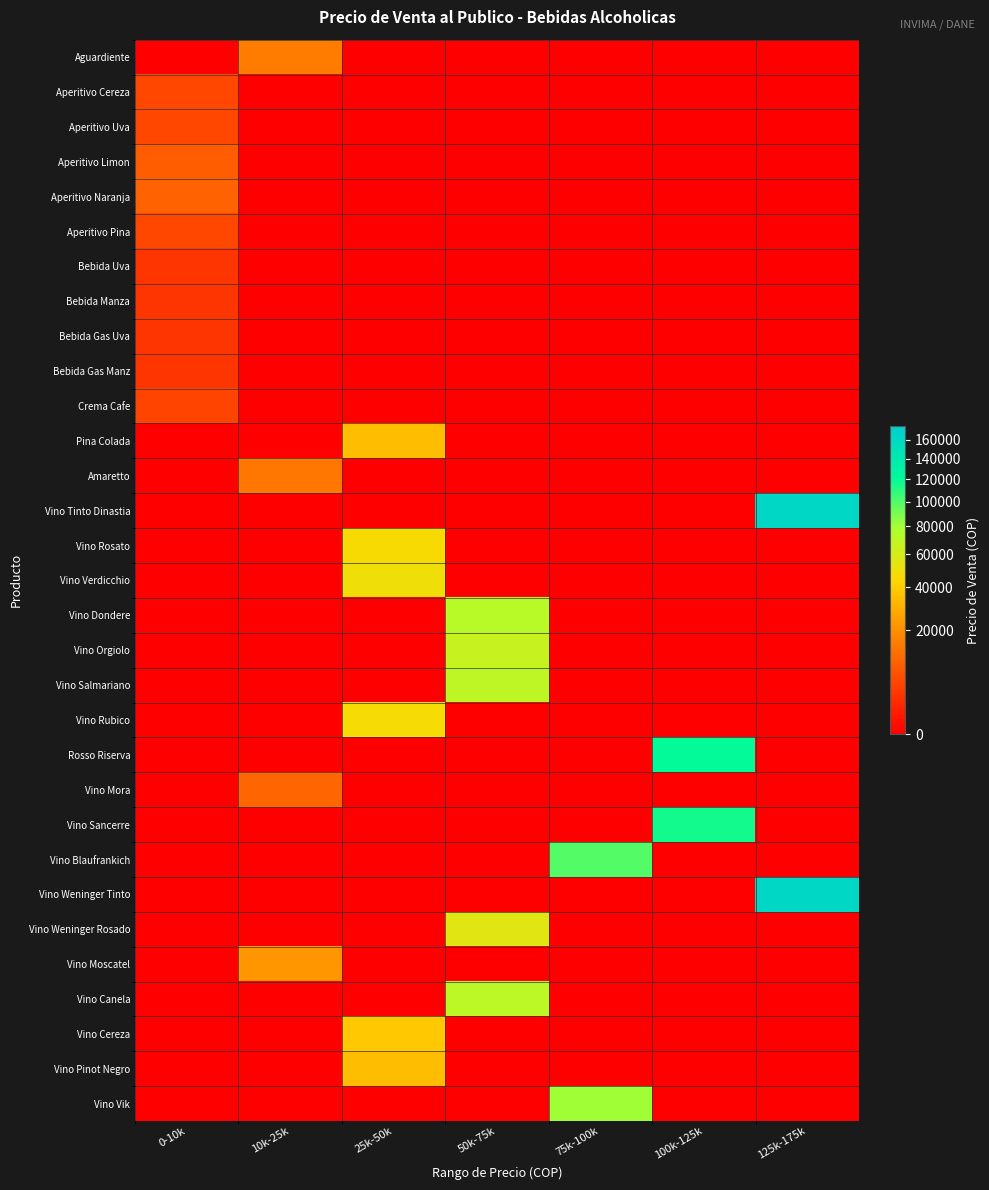

Reading left to right, transcribe all the data shown in this chart.

Aguardiente: 0-10k=0	10k-25k=15470	25k-50k=0	50k-75k=0	75k-100k=0	100k-125k=0	125k-175k=0
Aperitivo Cereza: 0-10k=5192	10k-25k=0	25k-50k=0	50k-75k=0	75k-100k=0	100k-125k=0	125k-175k=0
Aperitivo Uva: 0-10k=5192	10k-25k=0	25k-50k=0	50k-75k=0	75k-100k=0	100k-125k=0	125k-175k=0
Aperitivo Limon: 0-10k=8777	10k-25k=0	25k-50k=0	50k-75k=0	75k-100k=0	100k-125k=0	125k-175k=0
Aperitivo Naranja: 0-10k=9914	10k-25k=0	25k-50k=0	50k-75k=0	75k-100k=0	100k-125k=0	125k-175k=0
Aperitivo Pina: 0-10k=5192	10k-25k=0	25k-50k=0	50k-75k=0	75k-100k=0	100k-125k=0	125k-175k=0
Bebida Uva: 0-10k=3010	10k-25k=0	25k-50k=0	50k-75k=0	75k-100k=0	100k-125k=0	125k-175k=0
Bebida Manza: 0-10k=3010	10k-25k=0	25k-50k=0	50k-75k=0	75k-100k=0	100k-125k=0	125k-175k=0
Bebida Gas Uva: 0-10k=3010	10k-25k=0	25k-50k=0	50k-75k=0	75k-100k=0	100k-125k=0	125k-175k=0
Bebida Gas Manz: 0-10k=3010	10k-25k=0	25k-50k=0	50k-75k=0	75k-100k=0	100k-125k=0	125k-175k=0
Crema Cafe: 0-10k=4774	10k-25k=0	25k-50k=0	50k-75k=0	75k-100k=0	100k-125k=0	125k-175k=0
Pina Colada: 0-10k=0	10k-25k=0	25k-50k=34466	50k-75k=0	75k-100k=0	100k-125k=0	125k-175k=0
Amaretto: 0-10k=0	10k-25k=14485	25k-50k=0	50k-75k=0	75k-100k=0	100k-125k=0	125k-175k=0
Vino Tinto Dinastia: 0-10k=0	10k-25k=0	25k-50k=0	50k-75k=0	75k-100k=0	100k-125k=0	125k-175k=162763
Vino Rosato: 0-10k=0	10k-25k=0	25k-50k=46260	50k-75k=0	75k-100k=0	100k-125k=0	125k-175k=0
Vino Verdicchio: 0-10k=0	10k-25k=0	25k-50k=48981	50k-75k=0	75k-100k=0	100k-125k=0	125k-175k=0
Vino Dondere: 0-10k=0	10k-25k=0	25k-50k=0	50k-75k=72504	75k-100k=0	100k-125k=0	125k-175k=0
Vino Orgiolo: 0-10k=0	10k-25k=0	25k-50k=0	50k-75k=65920	75k-100k=0	100k-125k=0	125k-175k=0
Vino Salmariano: 0-10k=0	10k-25k=0	25k-50k=0	50k-75k=69793	75k-100k=0	100k-125k=0	125k-175k=0
Vino Rubico: 0-10k=0	10k-25k=0	25k-50k=47164	50k-75k=0	75k-100k=0	100k-125k=0	125k-175k=0
Rosso Riserva: 0-10k=0	10k-25k=0	25k-50k=0	50k-75k=0	75k-100k=0	100k-125k=120132	125k-175k=0
Vino Mora: 0-10k=0	10k-25k=10486	25k-50k=0	50k-75k=0	75k-100k=0	100k-125k=0	125k-175k=0
Vino Sancerre: 0-10k=0	10k-25k=0	25k-50k=0	50k-75k=0	75k-100k=0	100k-125k=115599	125k-175k=0
Vino Blaufrankich: 0-10k=0	10k-25k=0	25k-50k=0	50k-75k=0	75k-100k=98554	100k-125k=0	125k-175k=0
Vino Weninger Tinto: 0-10k=0	10k-25k=0	25k-50k=0	50k-75k=0	75k-100k=0	100k-125k=0	125k-175k=162763
Vino Weninger Rosado: 0-10k=0	10k-25k=0	25k-50k=0	50k-75k=55361	75k-100k=0	100k-125k=0	125k-175k=0
Vino Moscatel: 0-10k=0	10k-25k=22204	25k-50k=0	50k-75k=0	75k-100k=0	100k-125k=0	125k-175k=0
Vino Canela: 0-10k=0	10k-25k=0	25k-50k=0	50k-75k=70836	75k-100k=0	100k-125k=0	125k-175k=0
Vino Cereza: 0-10k=0	10k-25k=0	25k-50k=37983	50k-75k=0	75k-100k=0	100k-125k=0	125k-175k=0
Vino Pinot Negro: 0-10k=0	10k-25k=0	25k-50k=34510	50k-75k=0	75k-100k=0	100k-125k=0	125k-175k=0
Vino Vik: 0-10k=0	10k-25k=0	25k-50k=0	50k-75k=0	75k-100k=80603	100k-125k=0	125k-175k=0